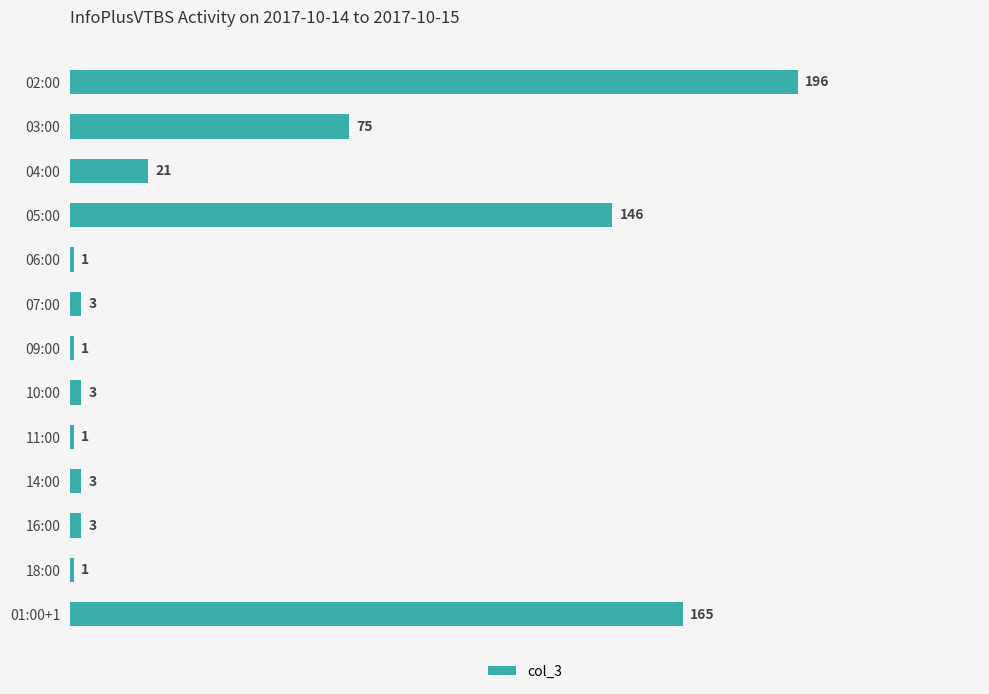

What is the sum of all values?

619